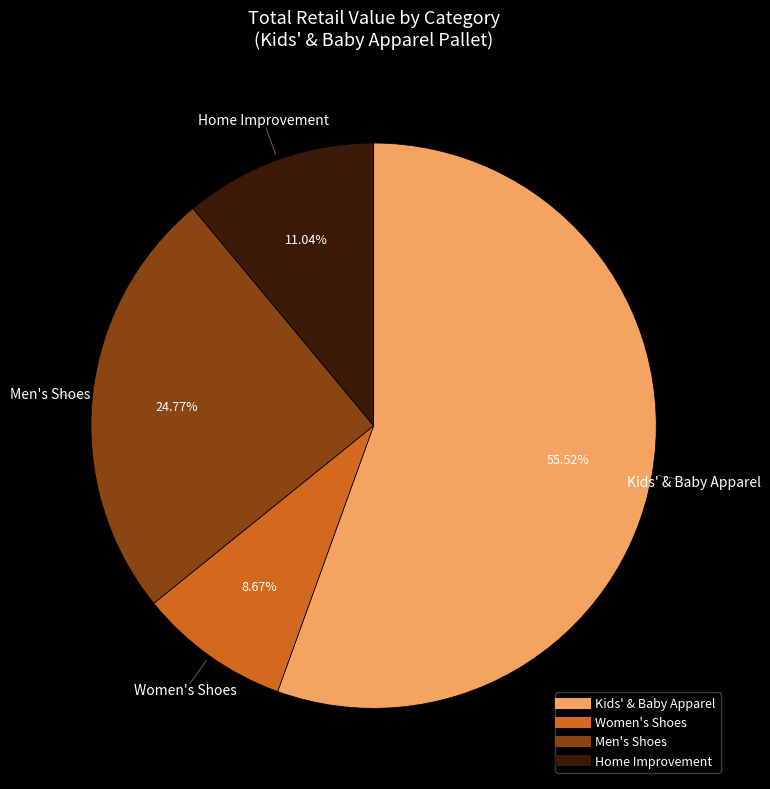

How much of the chart is everything except Home Improvement?

89.0%